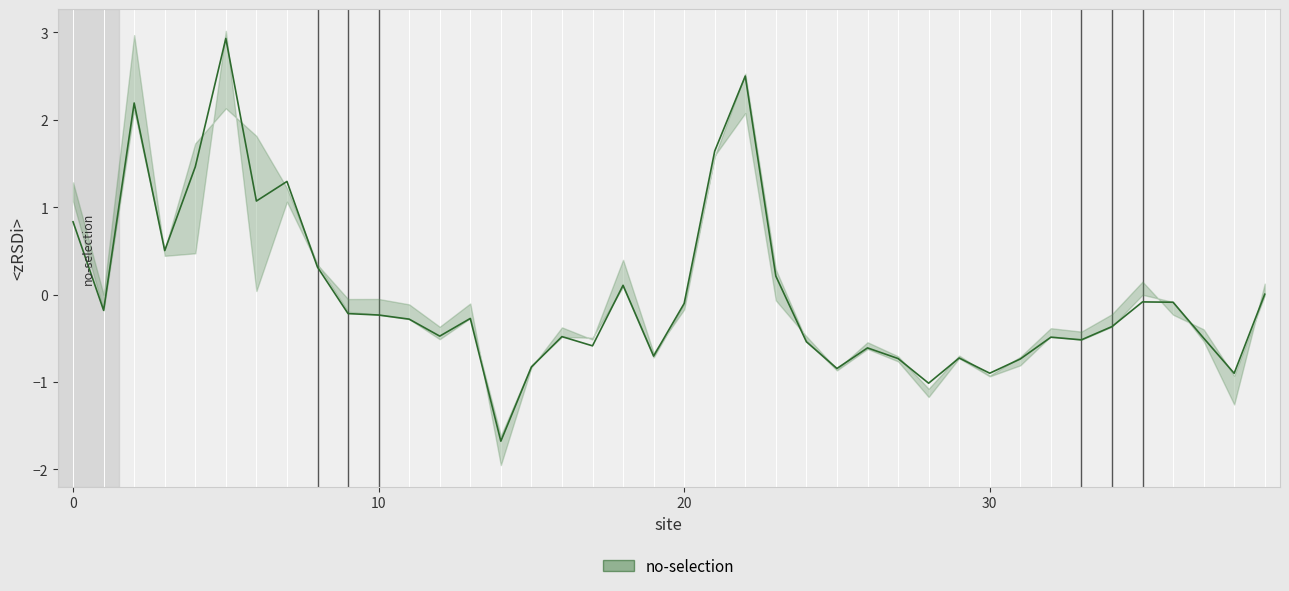

How many lines are shown in the chart?

1